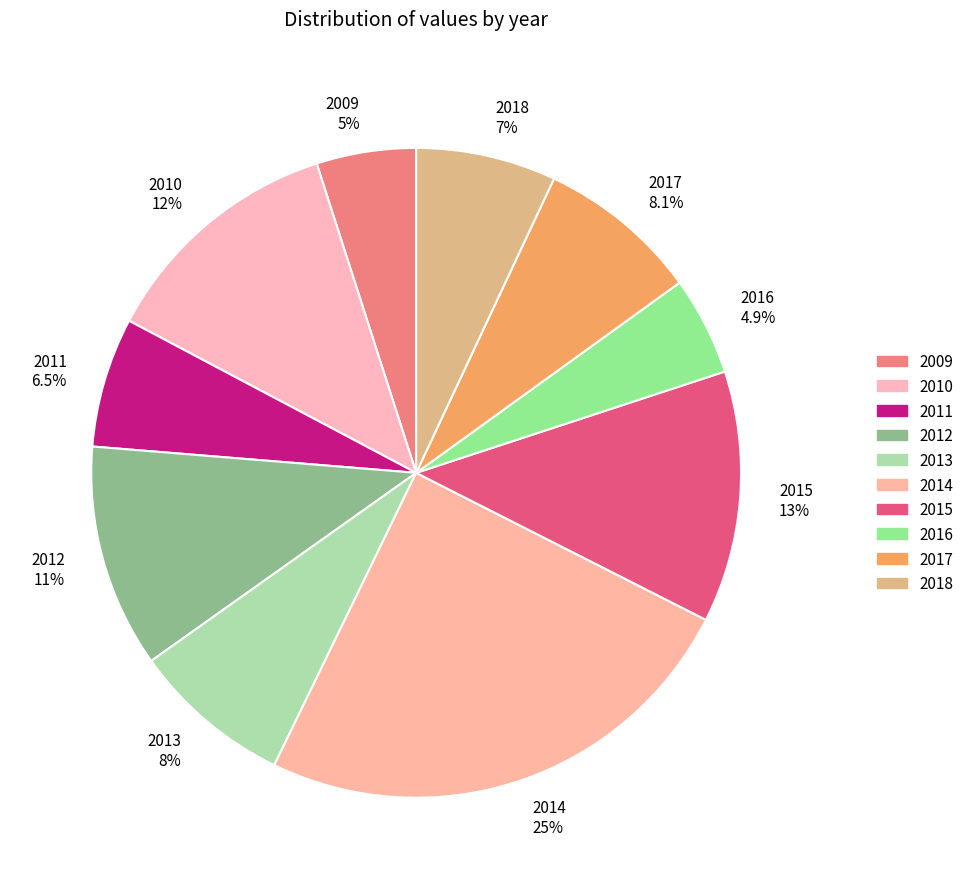

Is there any slice that represents more than half of the pie?

No